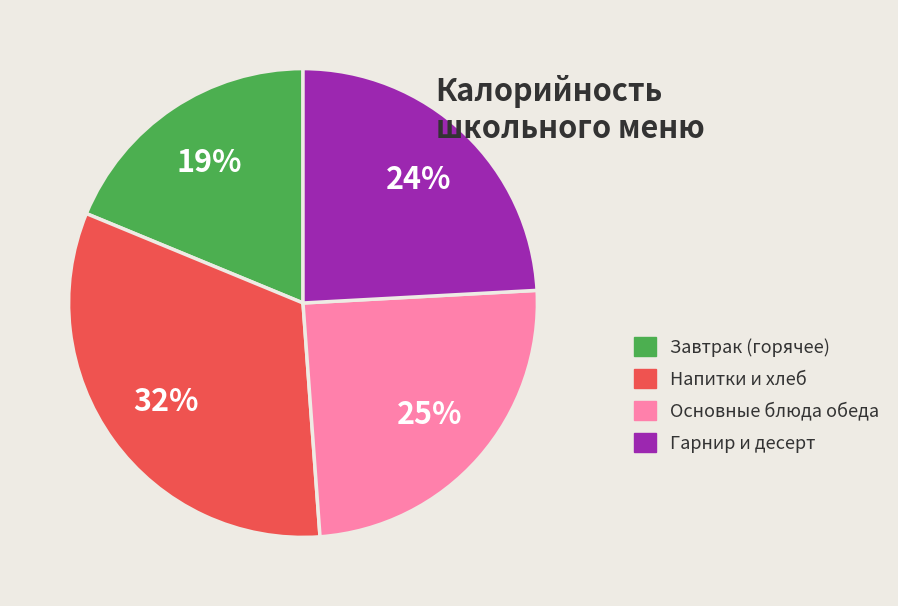

To the nearest percent, what portion does Завтрак (горячее) represent?

19%